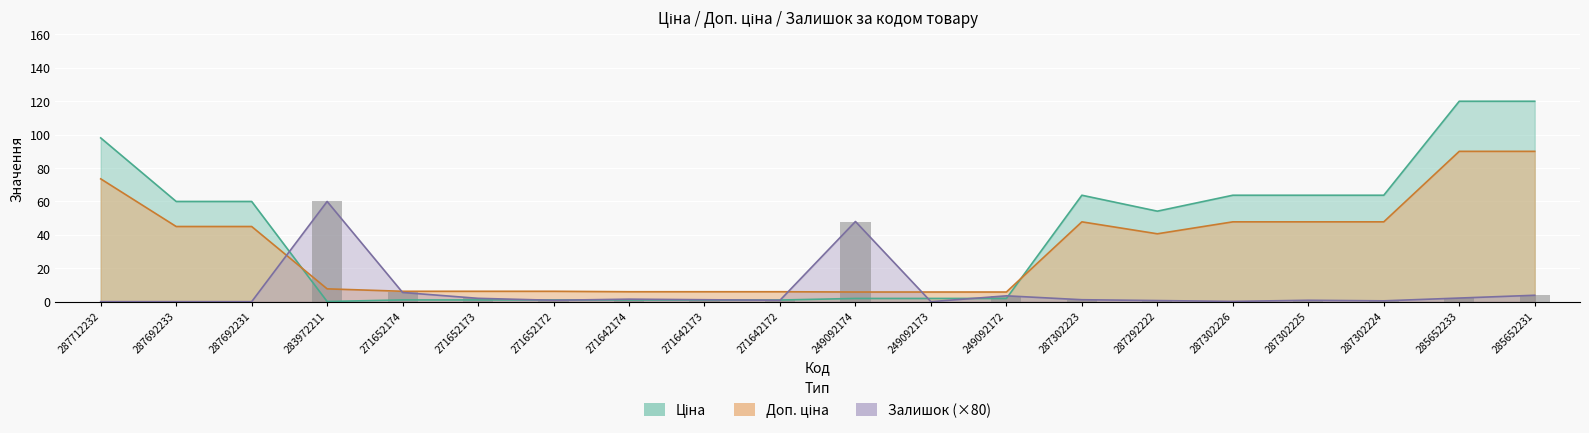

Between 271642173 and 287302225, which series saw the biggest shift?

Ціна